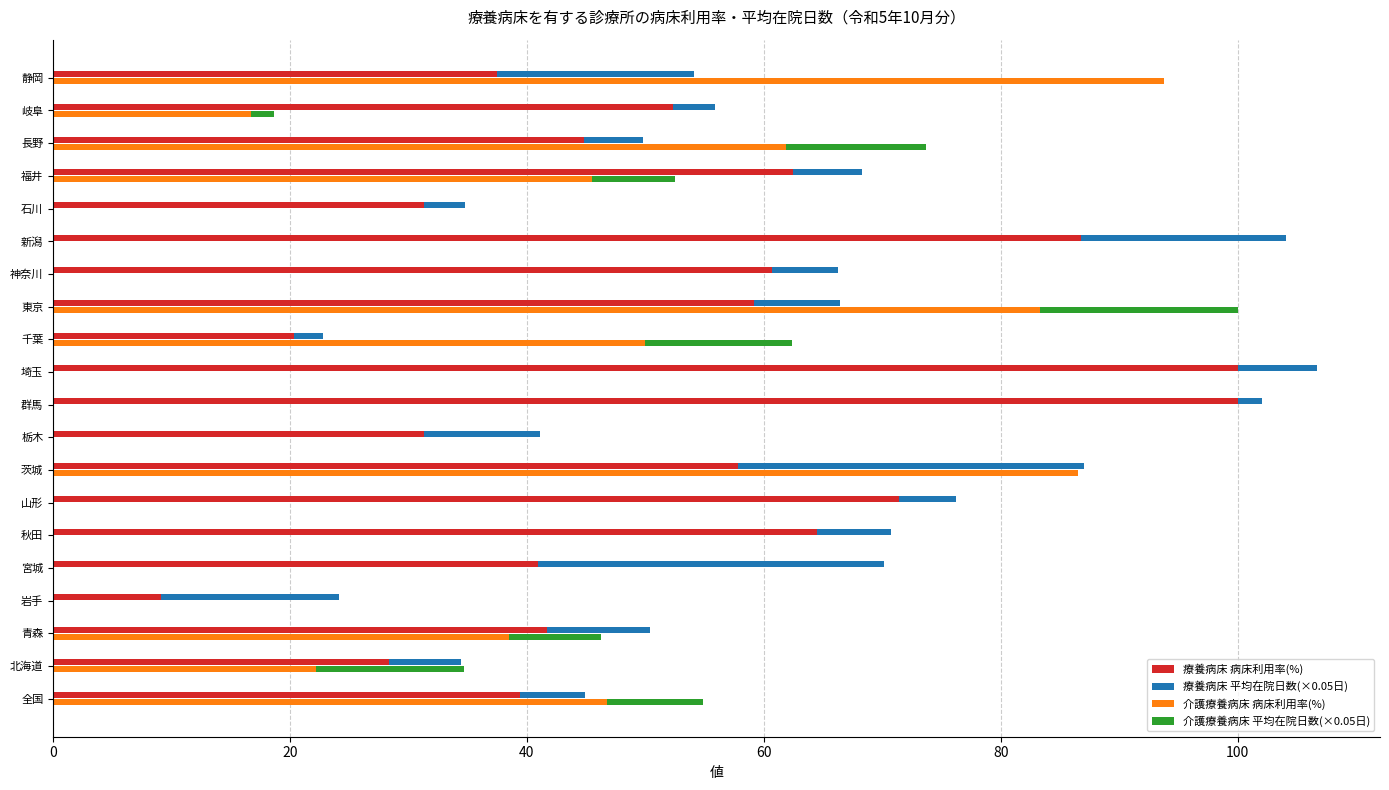

Are the bars horizontal?

Yes